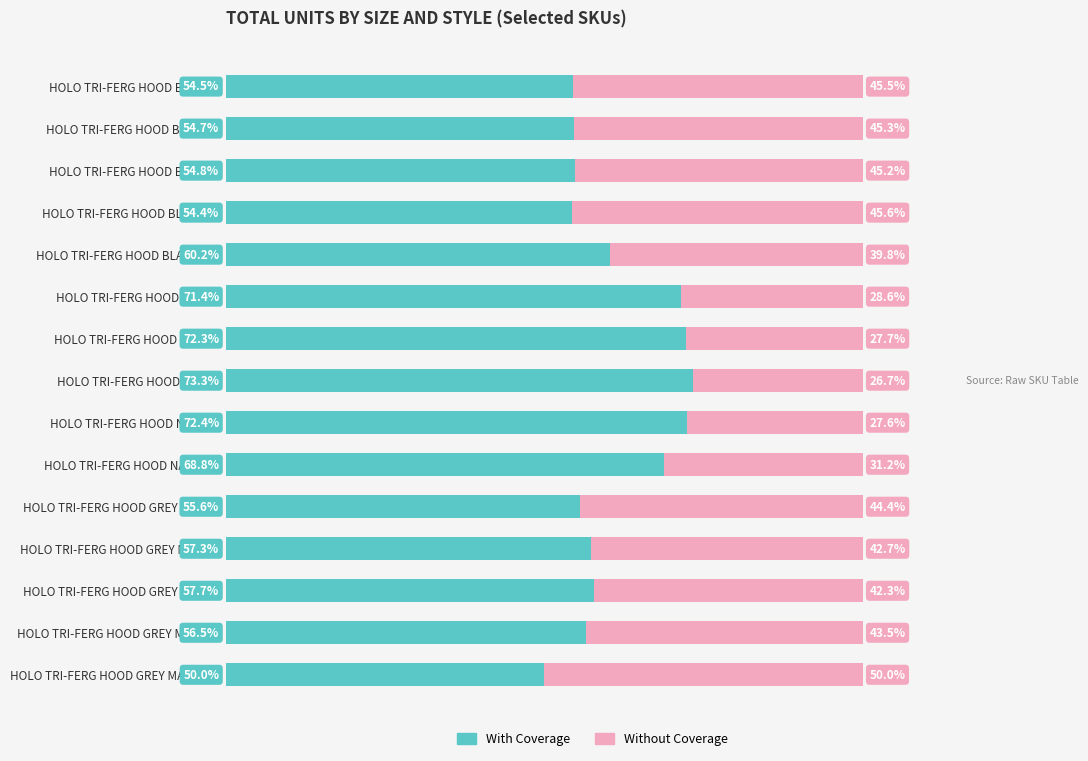

Which category has the lowest value in the With Coverage series?

HOLO TRI-FERG HOOD GREY MARL 2XL